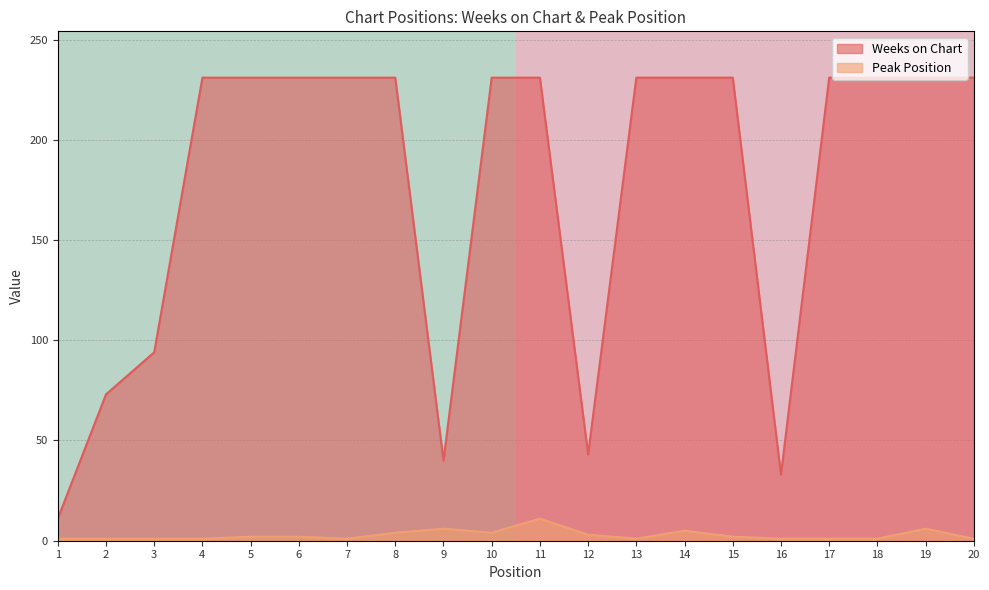

The Peak Position series shows 3 at 12. True or false?

True